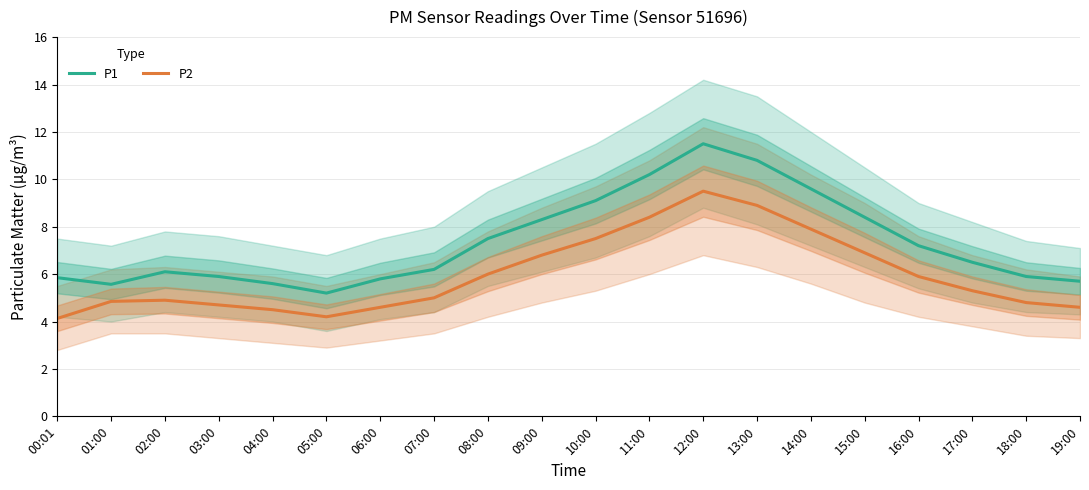

How many lines are shown in the chart?

2